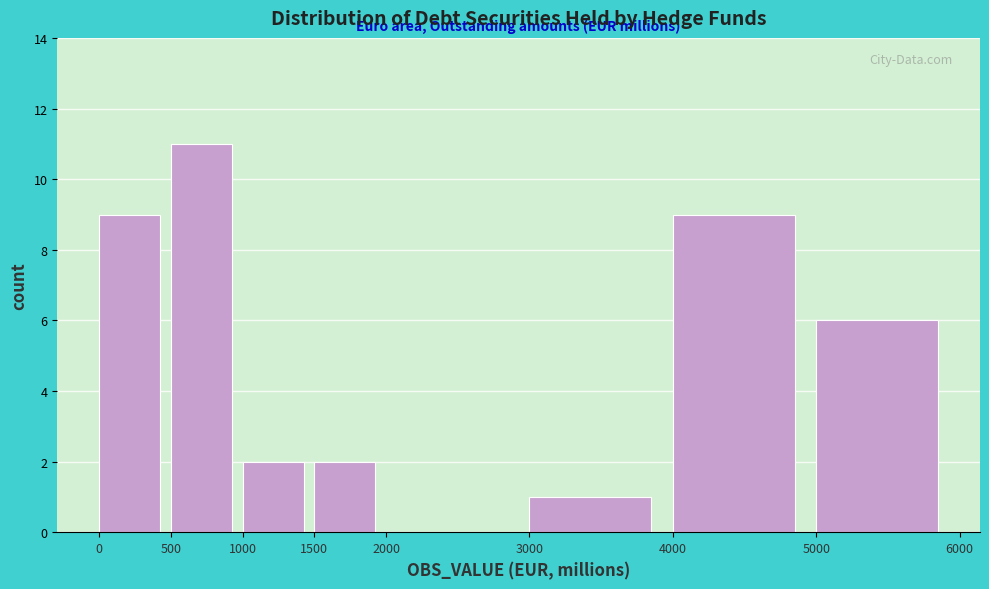

Reading left to right, transcribe this chart: for each bar, give the range it covers on the x-axis and its height. The values are not printed on the chart, so give them approximately, as read against the axis.

0 to 500: 9
500 to 1000: 11
1000 to 1500: 2
1500 to 2000: 2
2000 to 3000: 0
3000 to 4000: 1
4000 to 5000: 9
5000 to 6000: 6